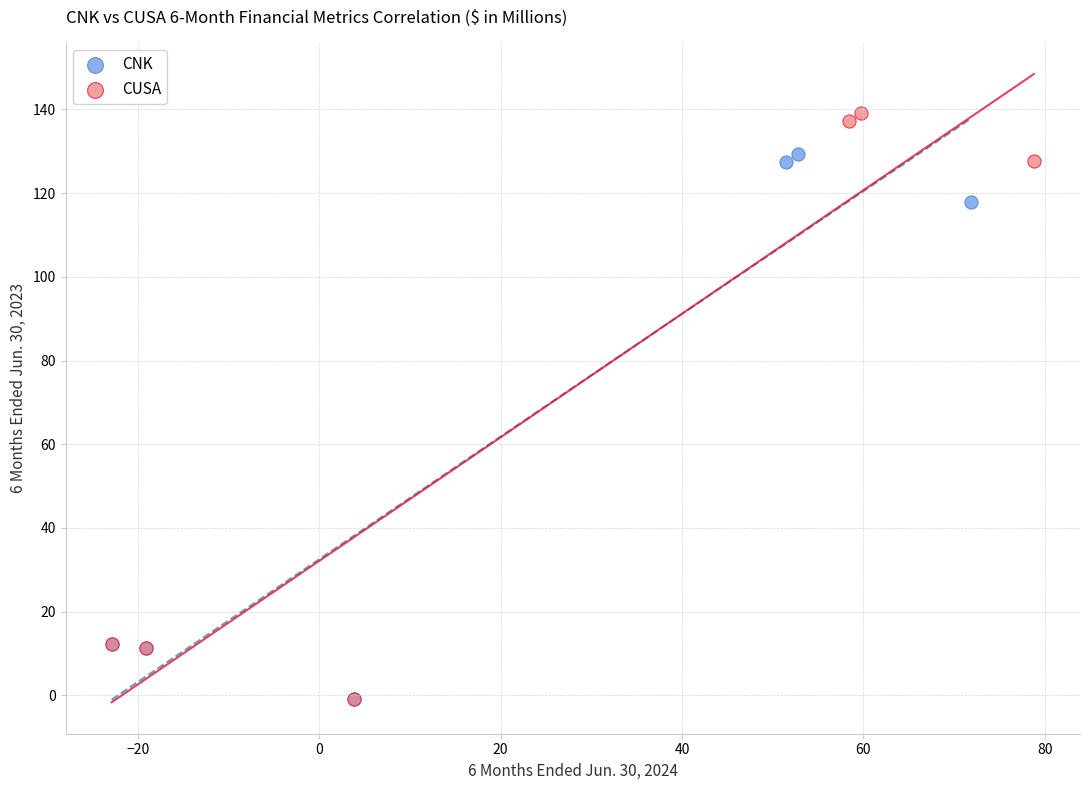

Which series has the largest Y range (max minus min)?

CUSA